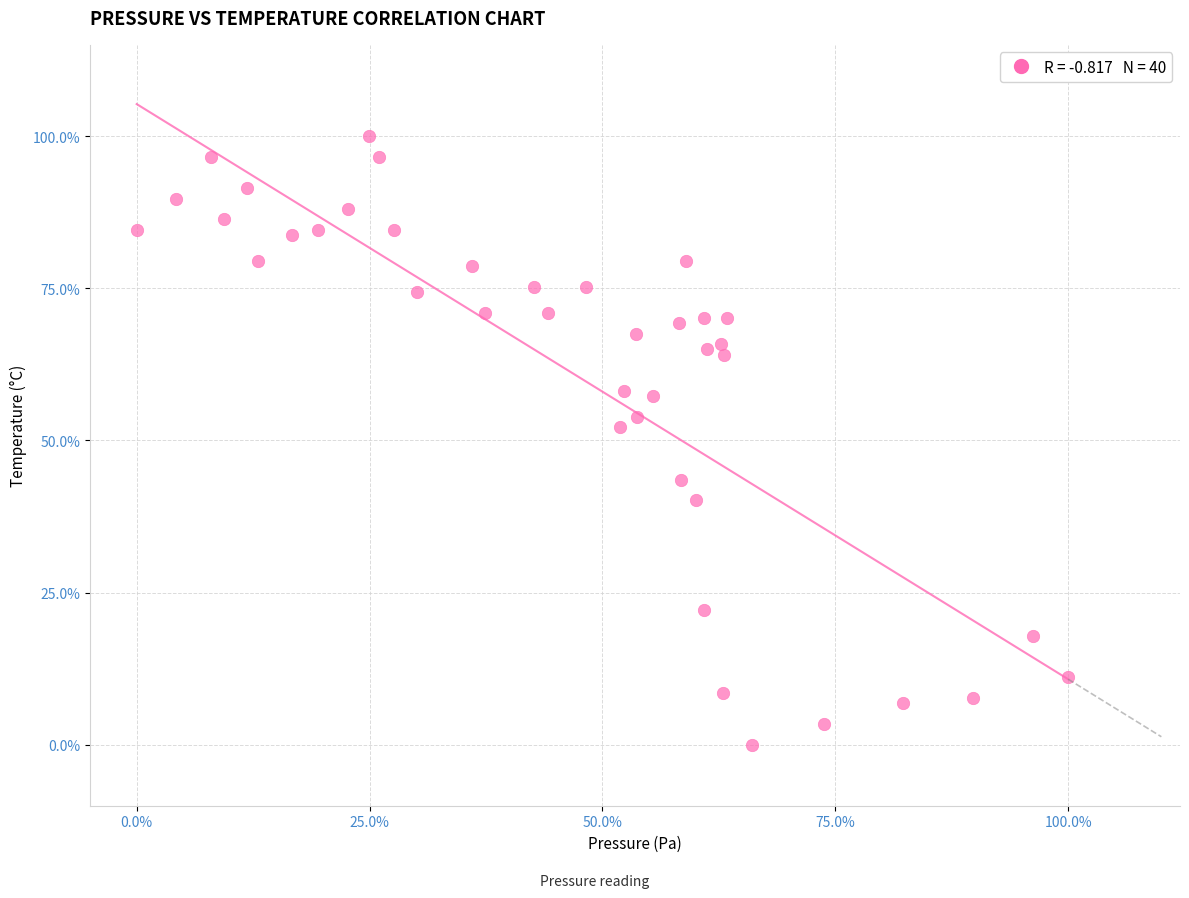

What is the range of Y values (max minus min)?

100.0